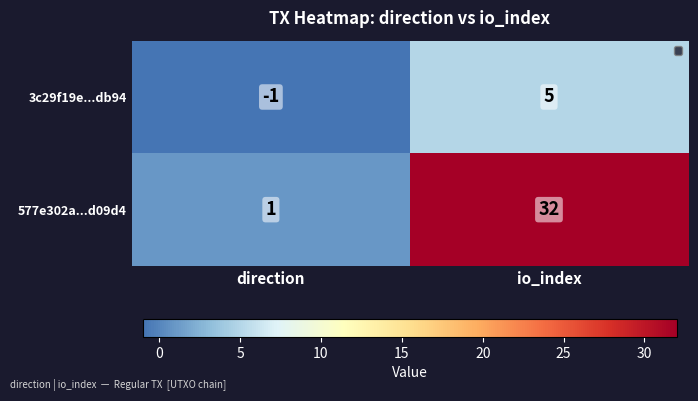

Which series has the largest total across all categories?

577e302a...d09d4